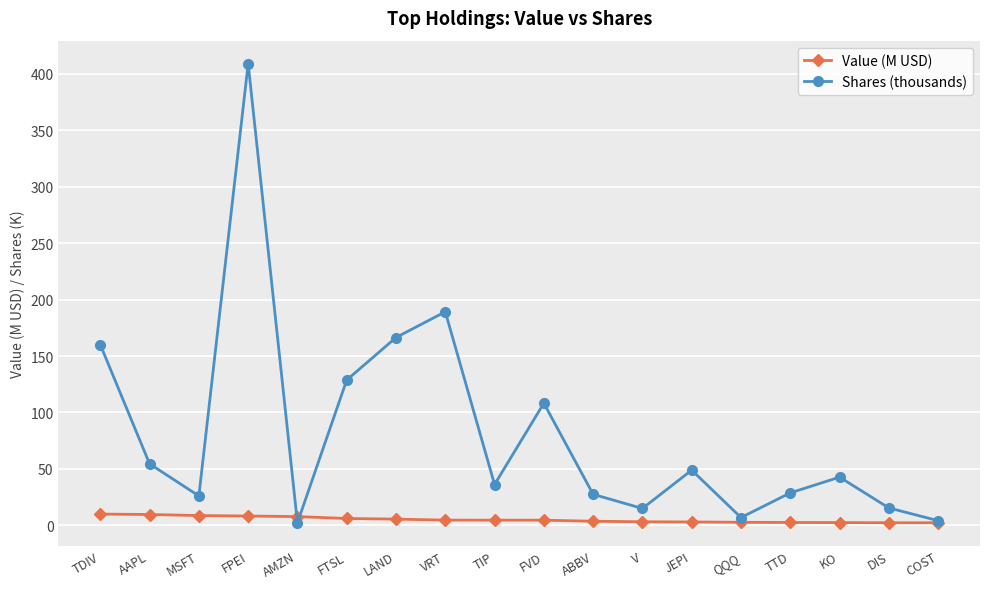

What is the difference between the highest and lowest values at LAND?

160.8